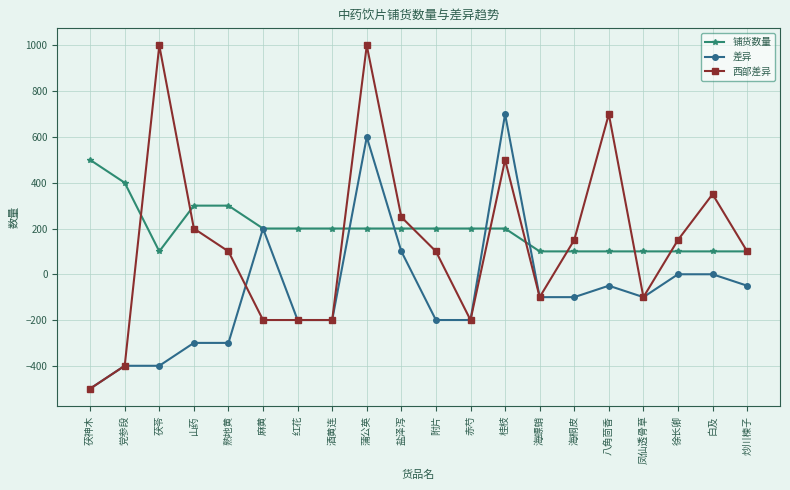

The value of 差异 at 凤仙透骨草 is -100. True or false?

True